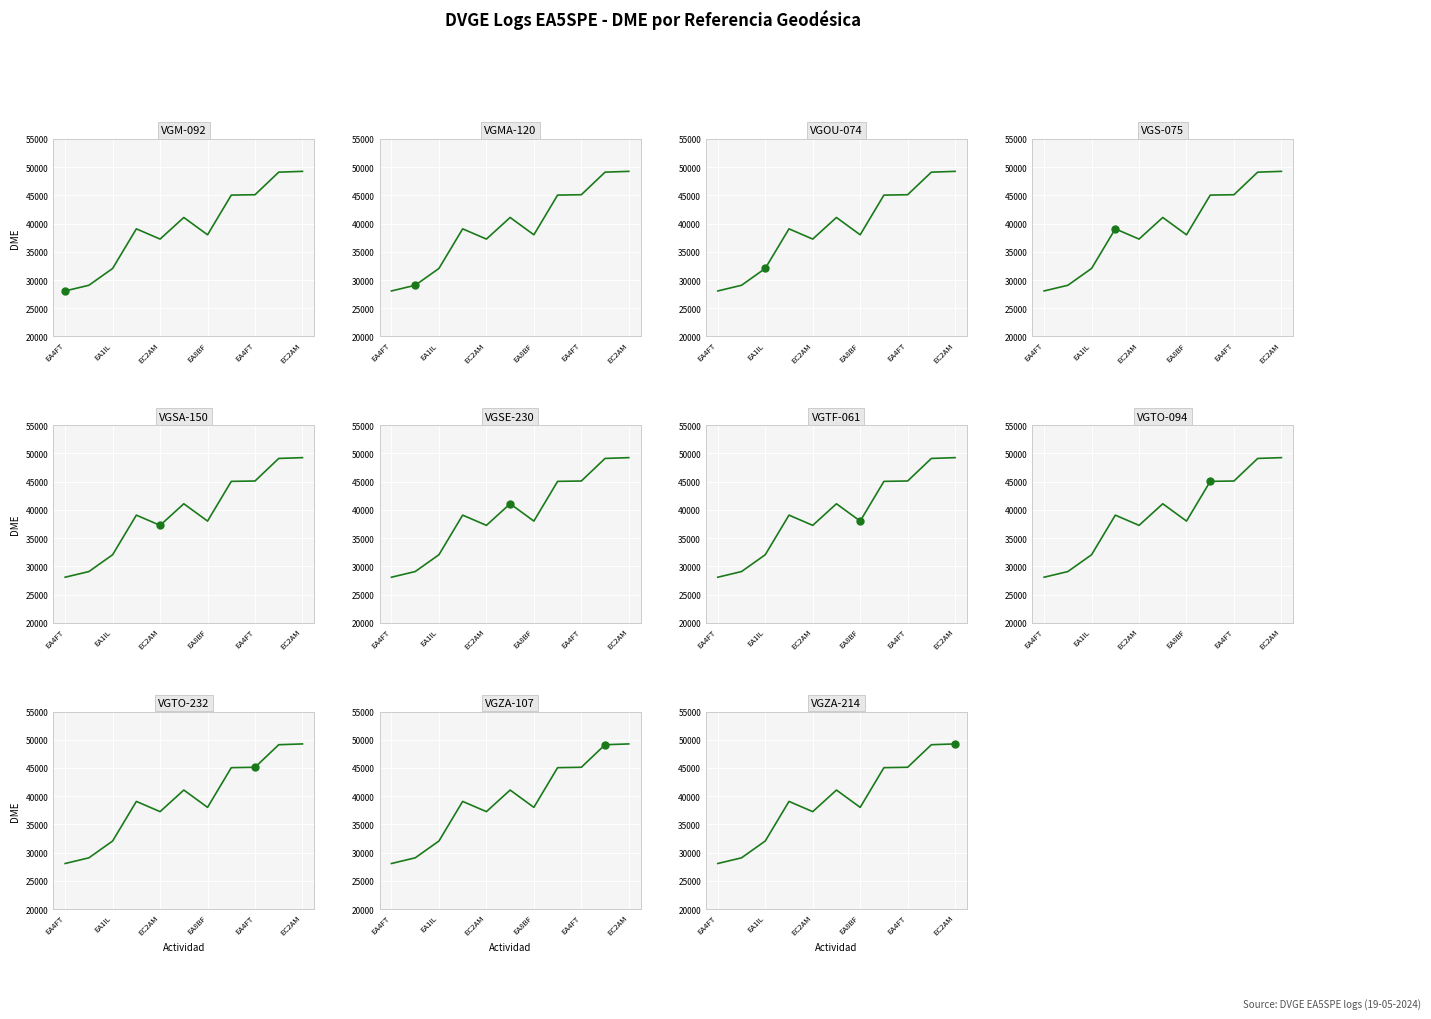

List the labels in order of value, largest first.

10, 9, 8, 7, EC2AM, EA8BF, 6, EA4FT, EC2AM, EA1IL, EA4FT